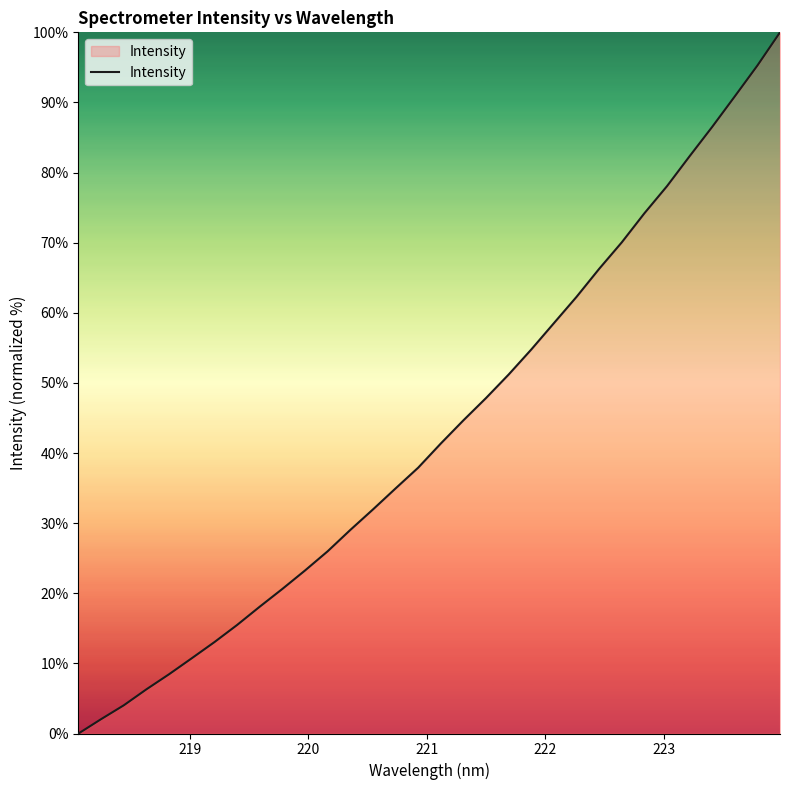

What is the maximum value shown in the chart?

100.0